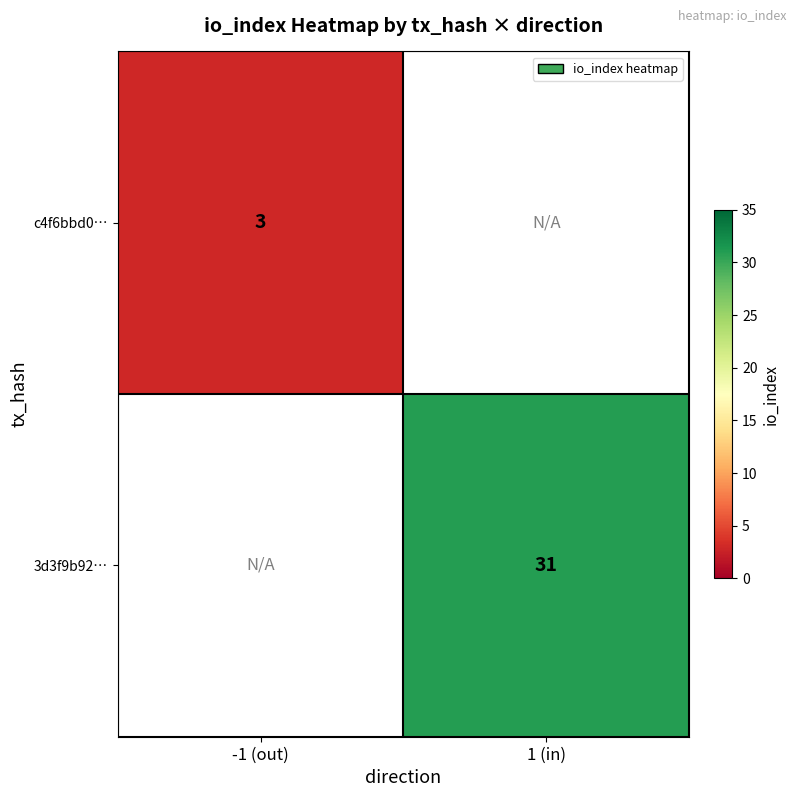

The value of 3d3f9b92… at 1 (in) is 45. True or false?

False